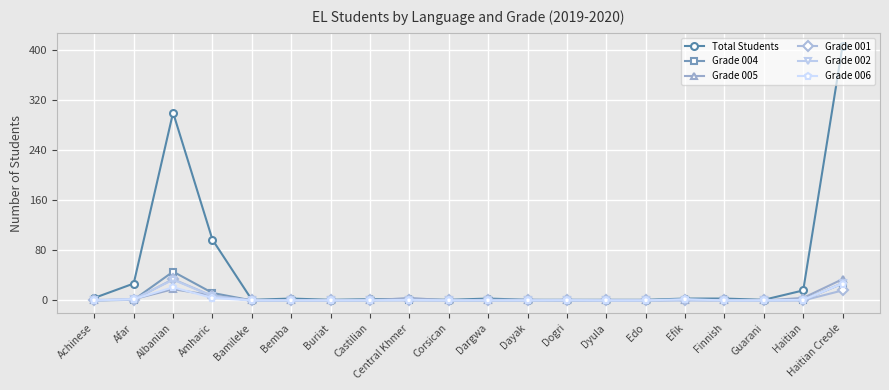

The Grade 001 series shows 1 at Dargwa. True or false?

True